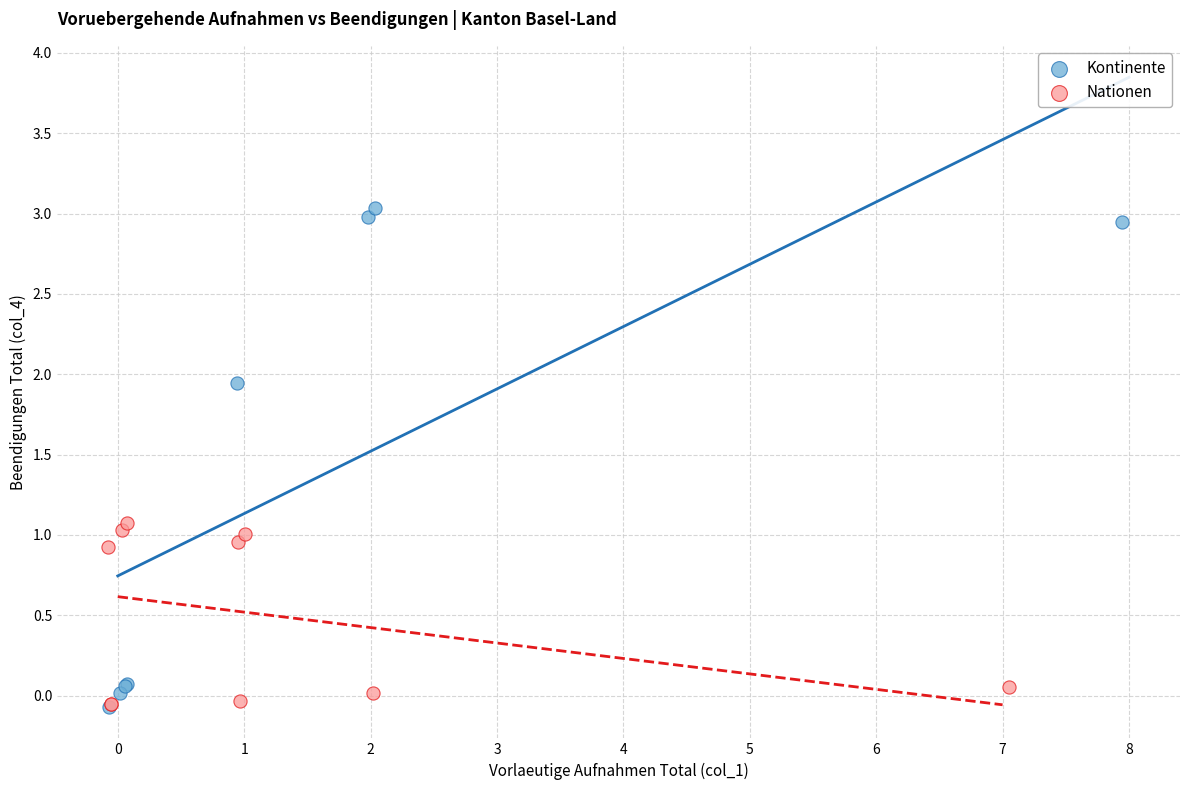

Which series has the largest Y range (max minus min)?

Kontinente